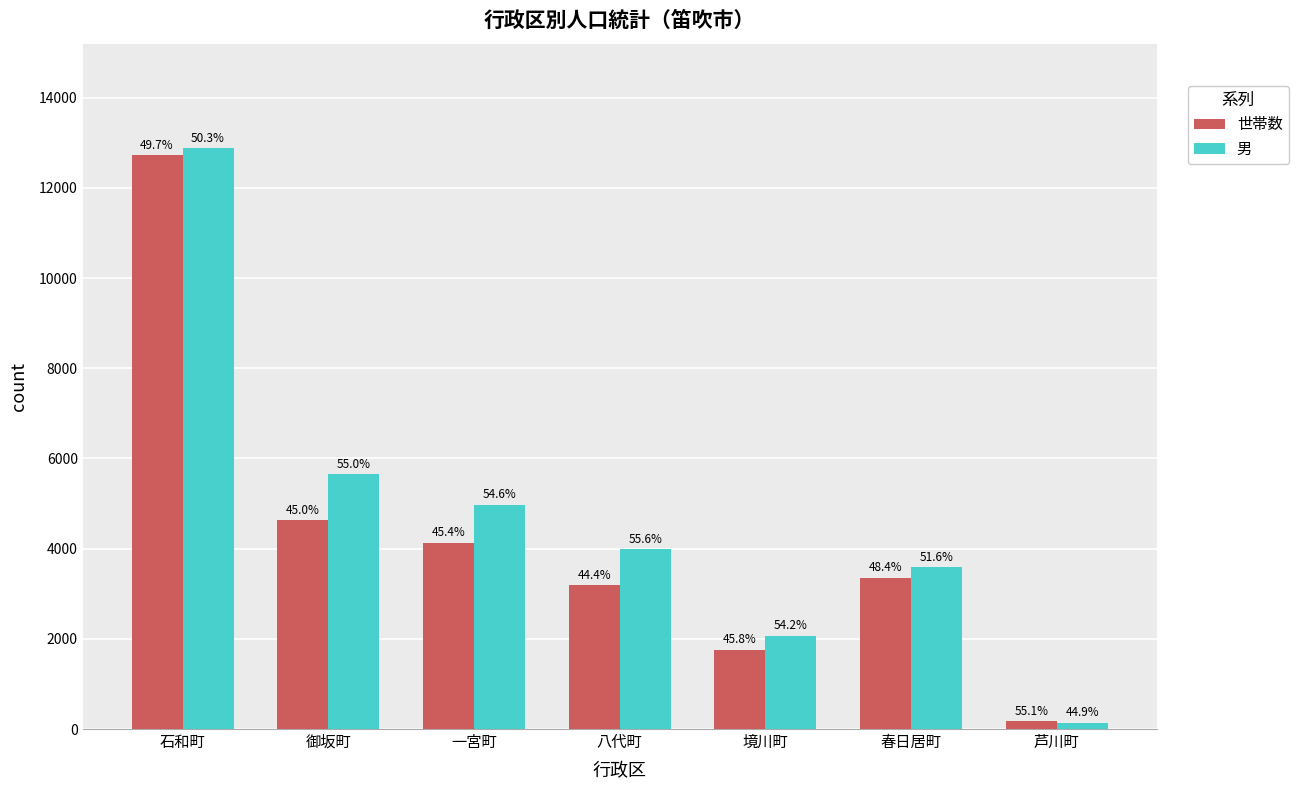

What are all the series names shown in the legend?

世帯数, 男